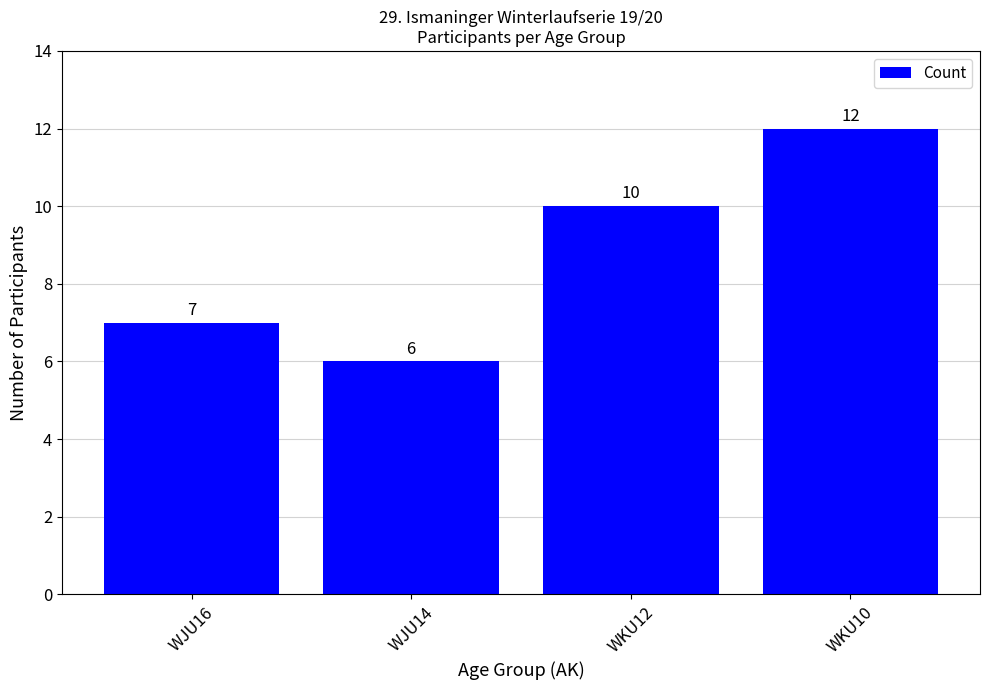

What is the average value?

9